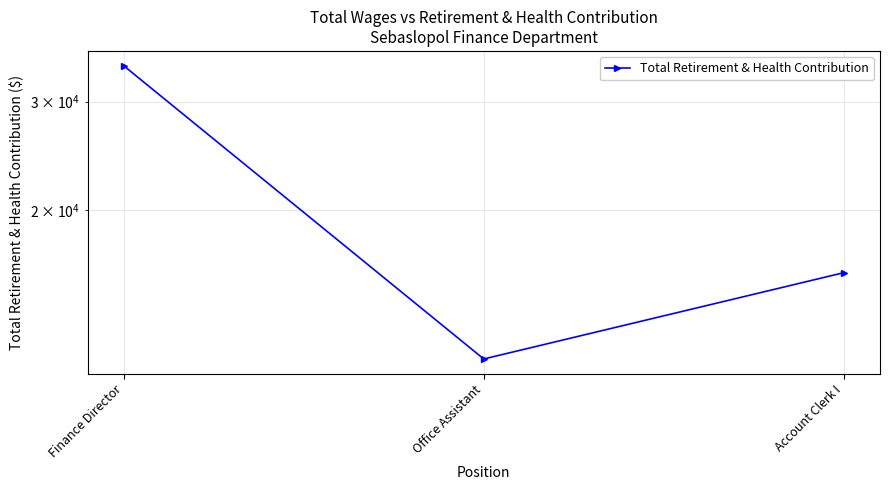

What is the change in value from Finance Director to Office Assistant?

-22932